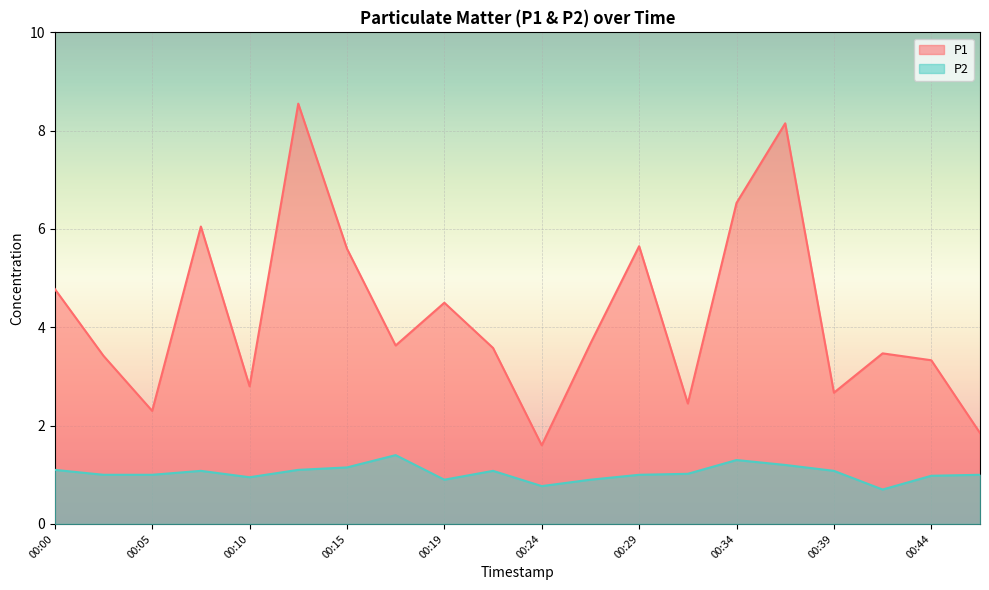

At which label is P1 closest to 5?

00:00